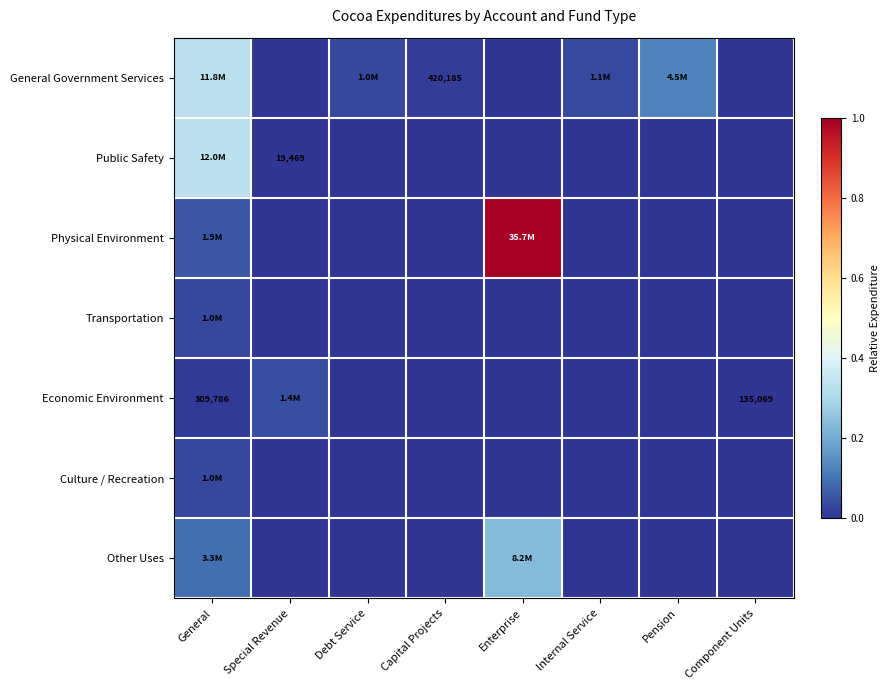

Which series changed the most between Internal Service and Pension?

General Government Services